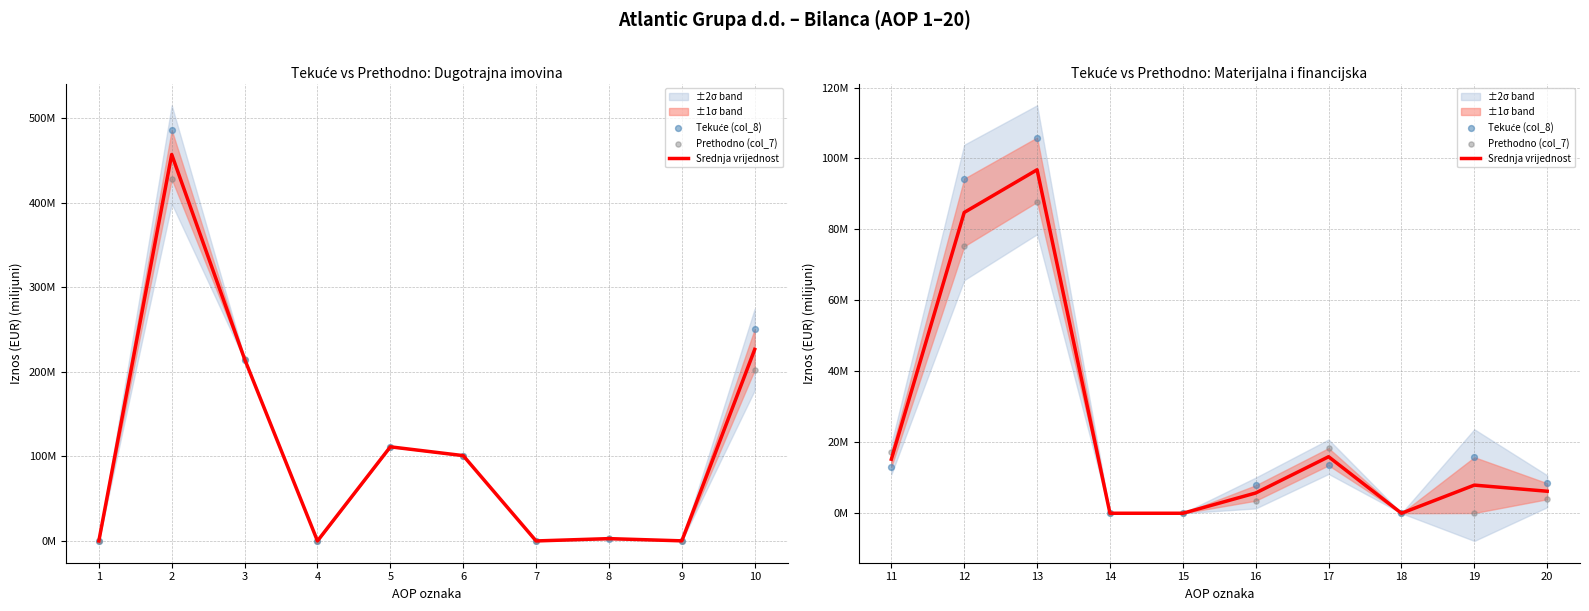

Which series has the largest total across all categories?

Tekuće (col_8)